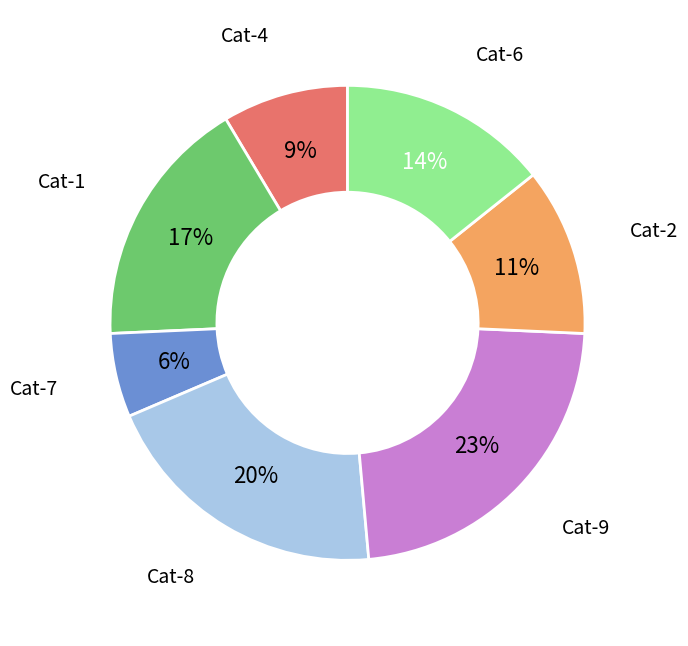

Does any single category account for the majority?

No